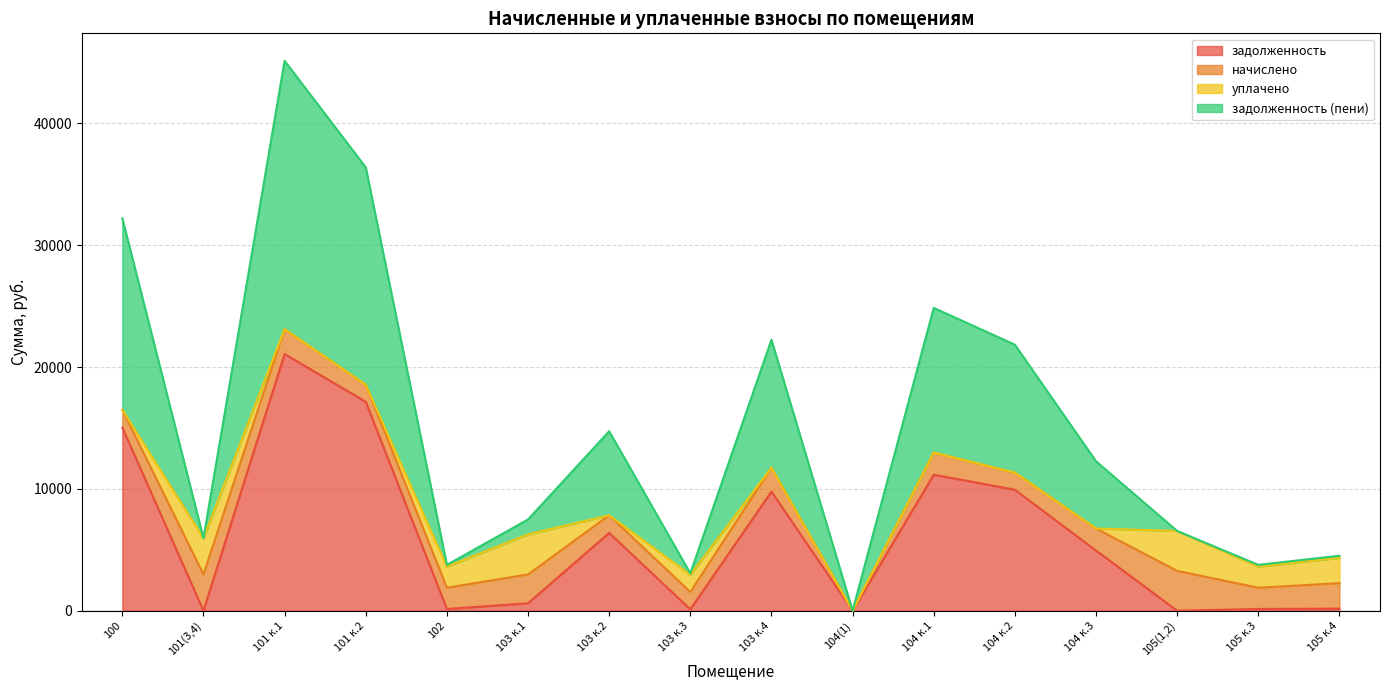

At which label does задолженность (пени) first exceed 6745?

100